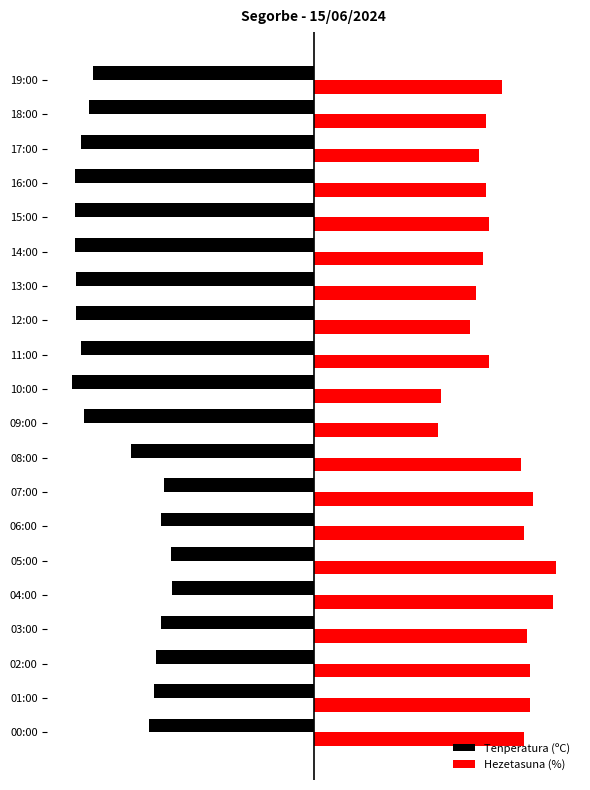

What are all the series names shown in the legend?

Tenperatura (ºC), Hezetasuna (%)